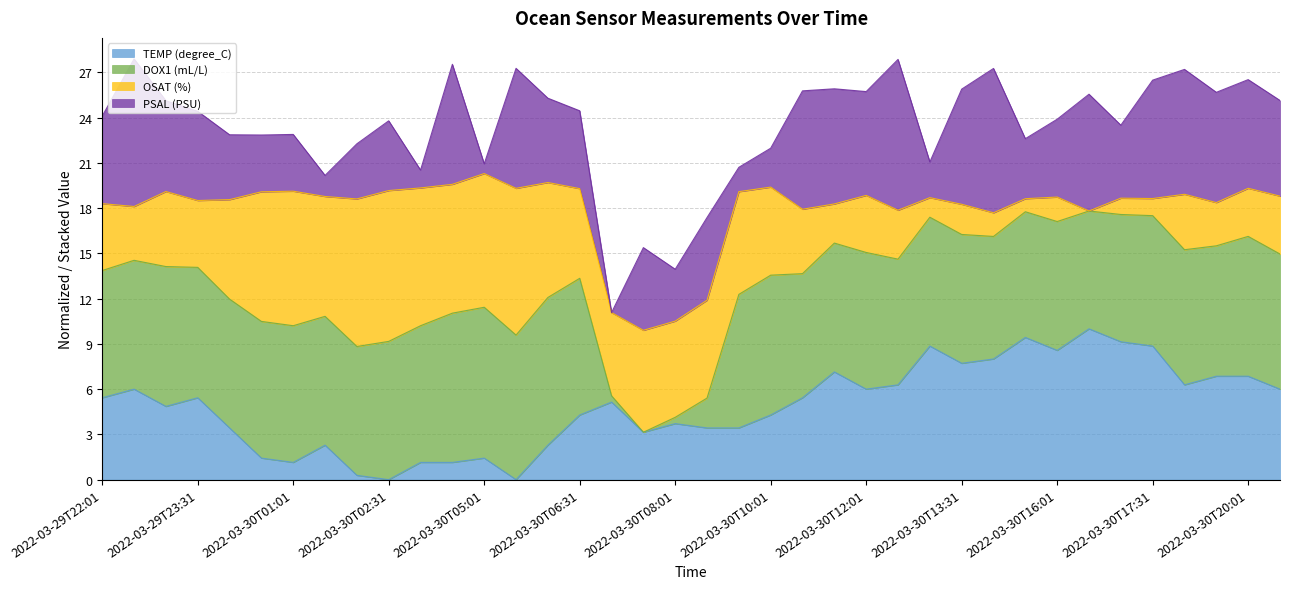

What is the highest value of the TEMP (degree_C) series?

10.0